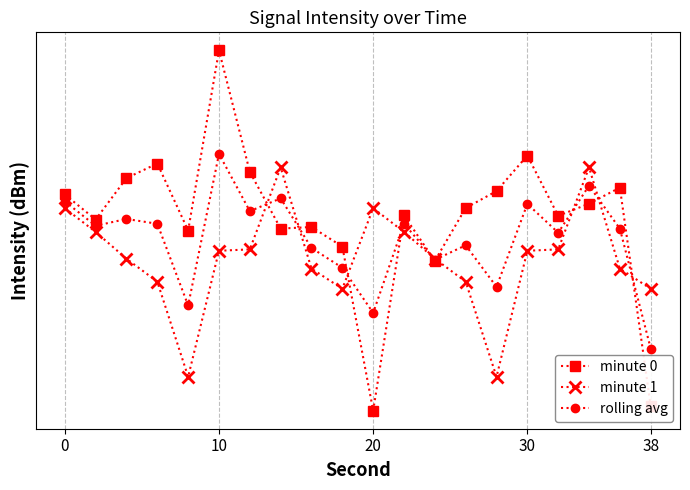

In minute 1, how many points are lower than both neighbors (excluding endpoints)?

3